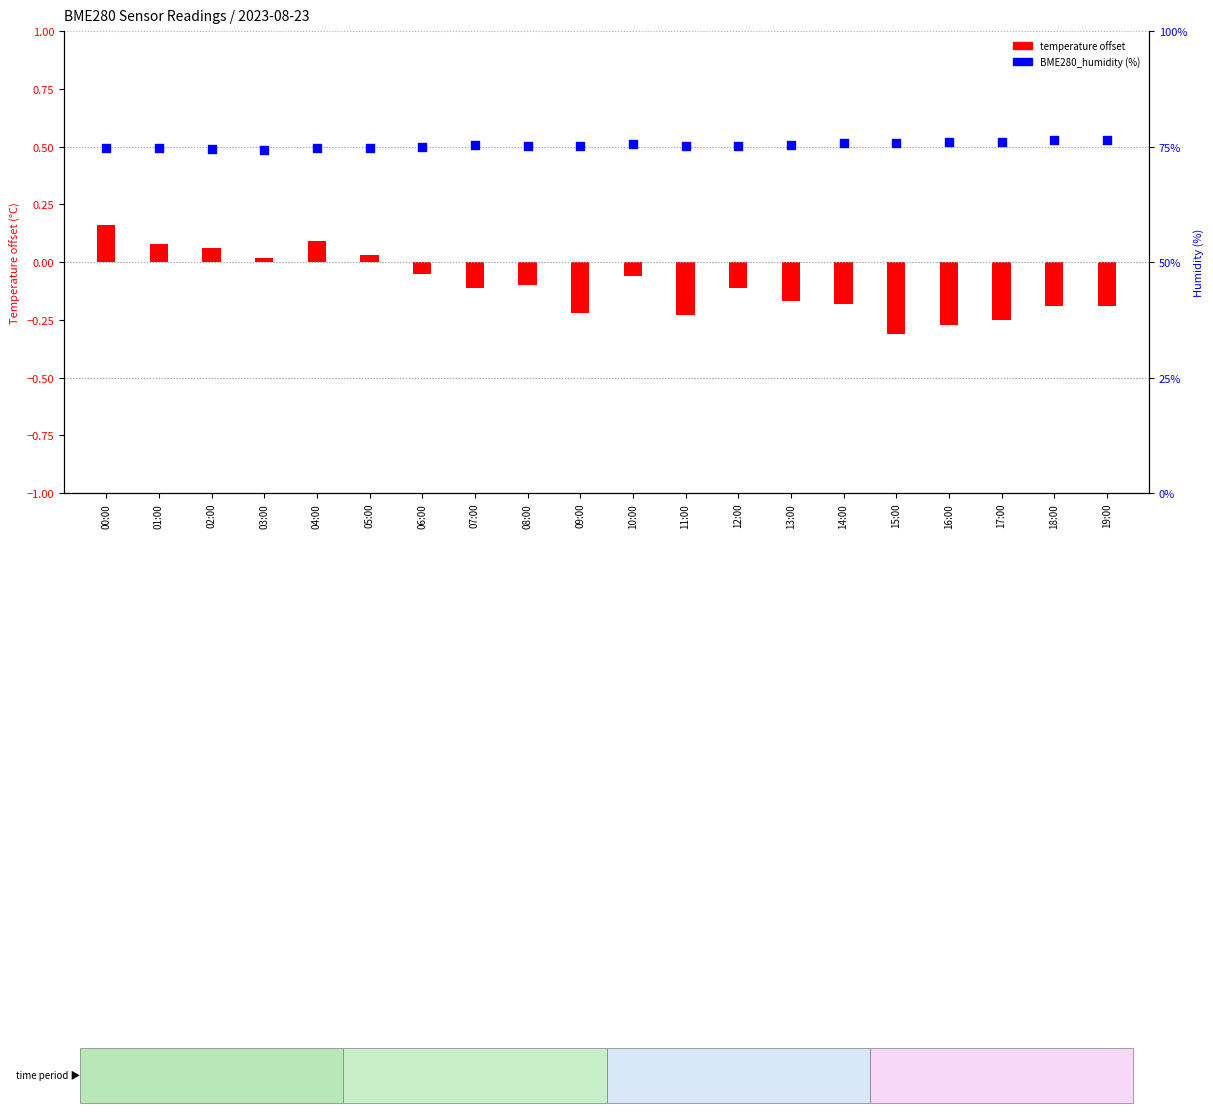

What is the total value across all series at 04:00?

74.7